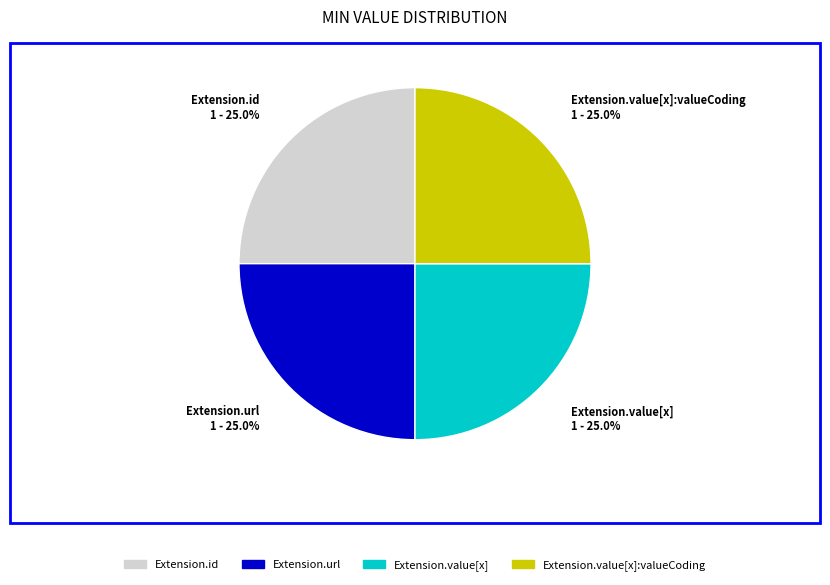

How much of the chart is everything except Extension.url 1 - 25.0%?

75.0%